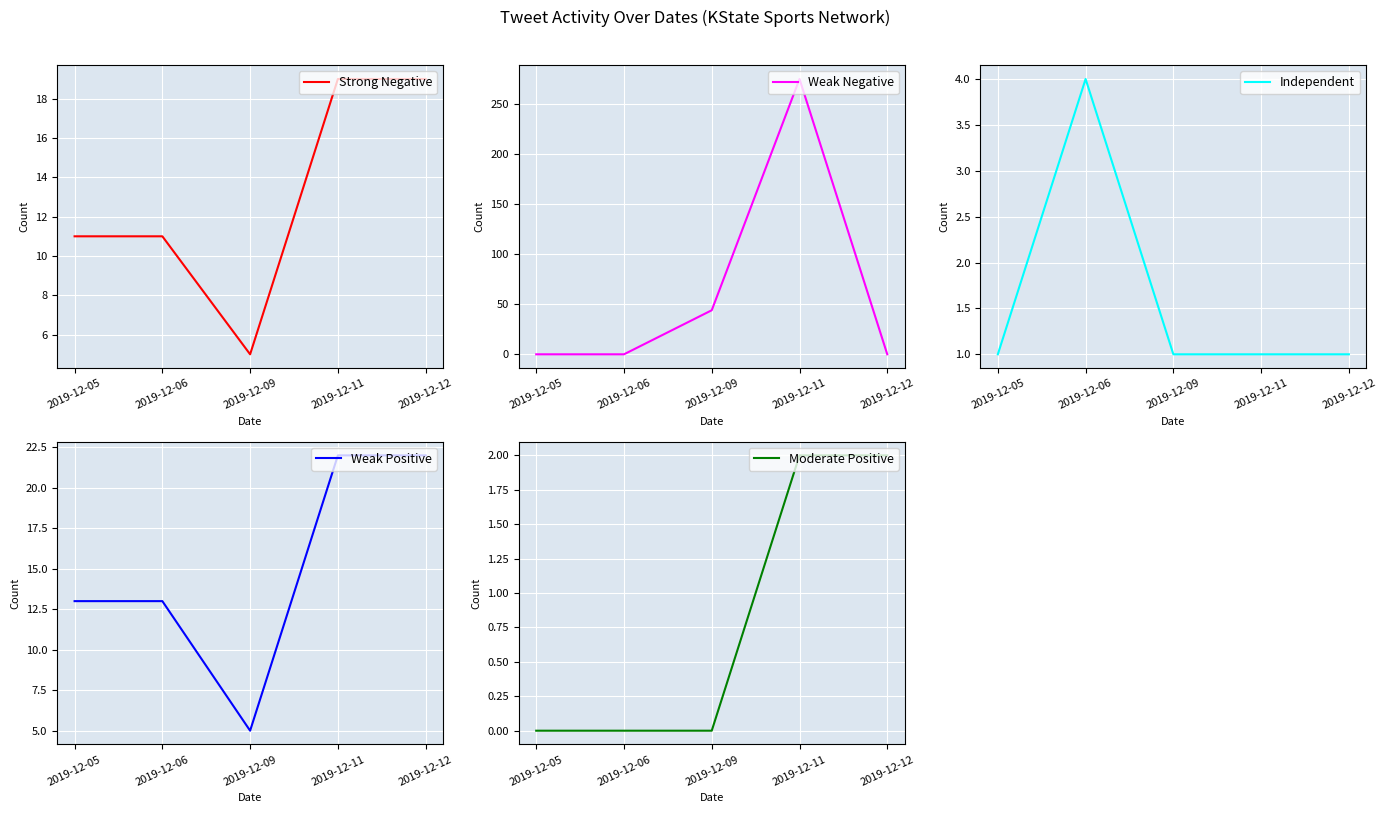

The Independent series shows 1 at 2019-12-12. True or false?

True